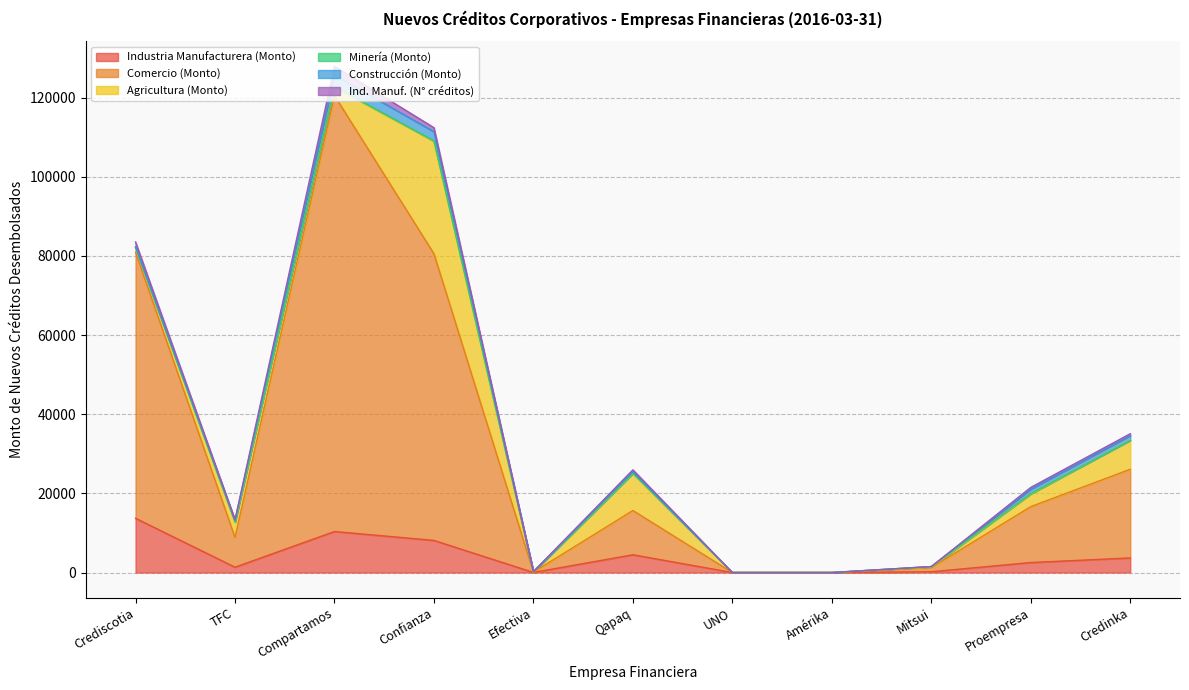

What is the label of the 2nd point from the right?

Proempresa